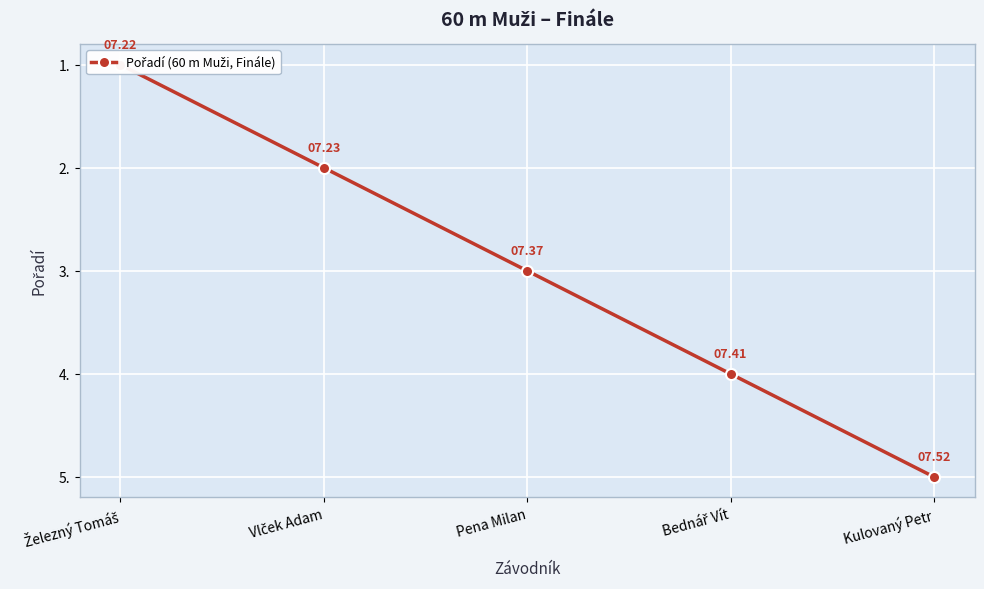

Which has a higher value, Železný Tomáš or Vlček Adam?

Vlček Adam